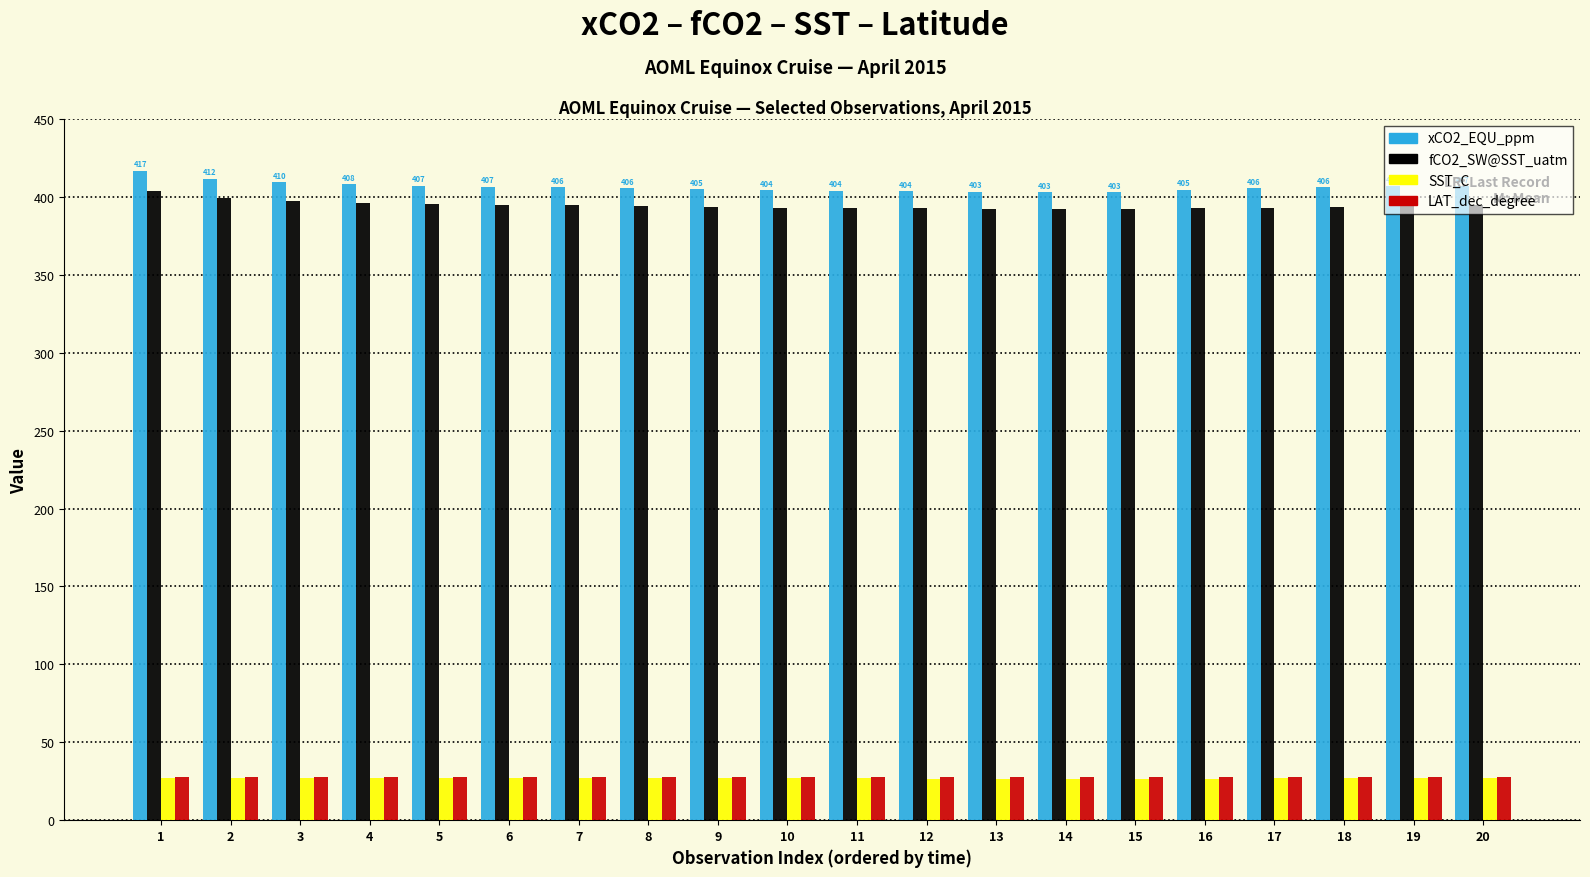

What is the difference between the highest and lowest values at 19?

379.9